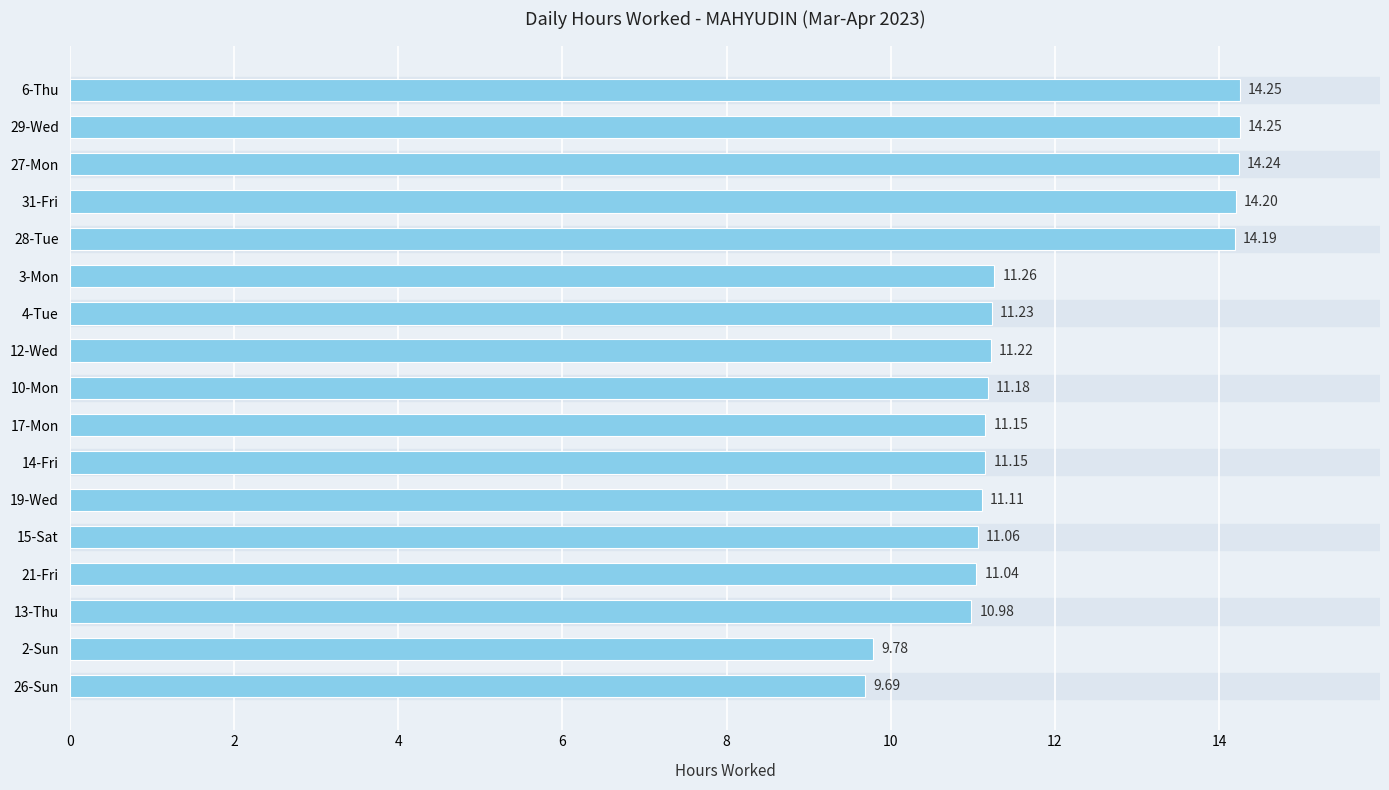

What is the difference between the maximum and minimum values?

4.6